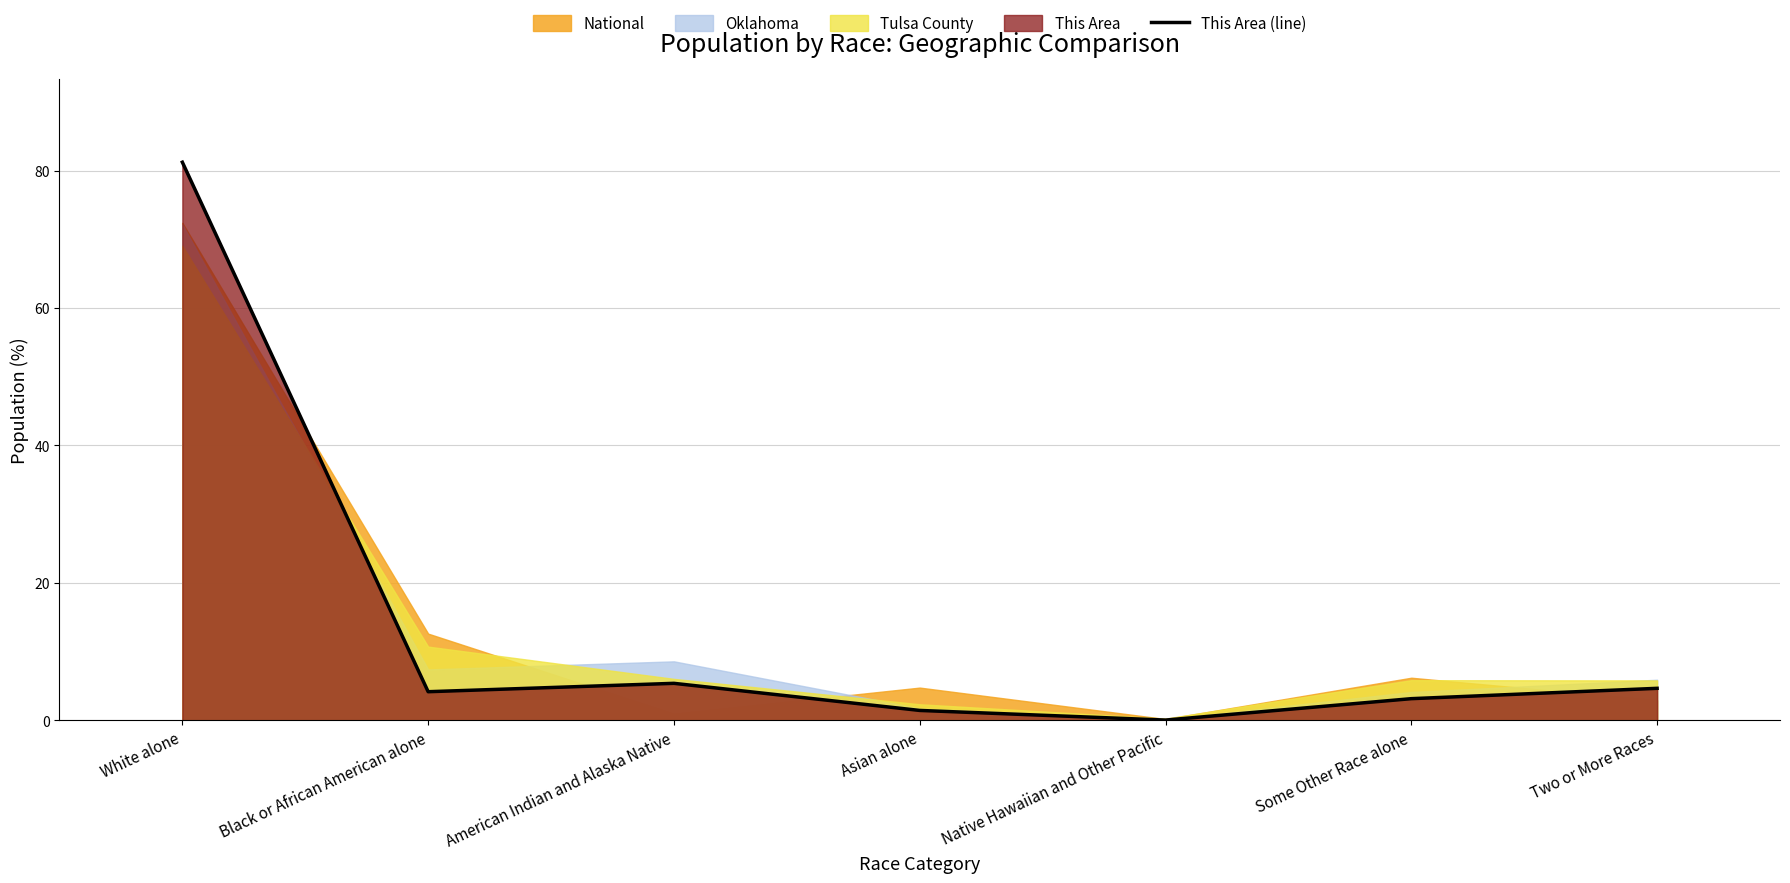

At which label is the value closest to 40?

American Indian and Alaska Native